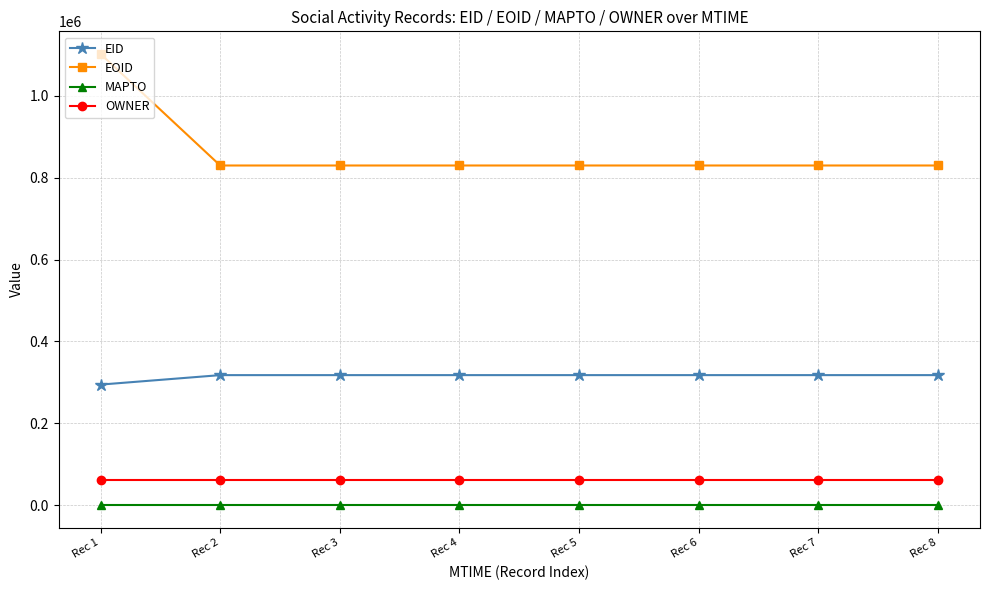

List the series in order of their peak value, lowest first.

MAPTO, OWNER, EID, EOID